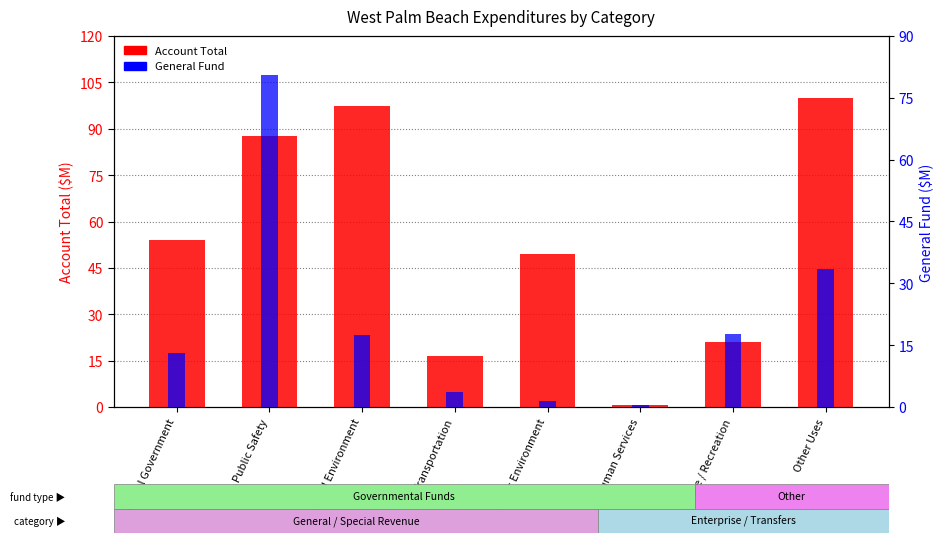

Count the number of data series in this chart.

2